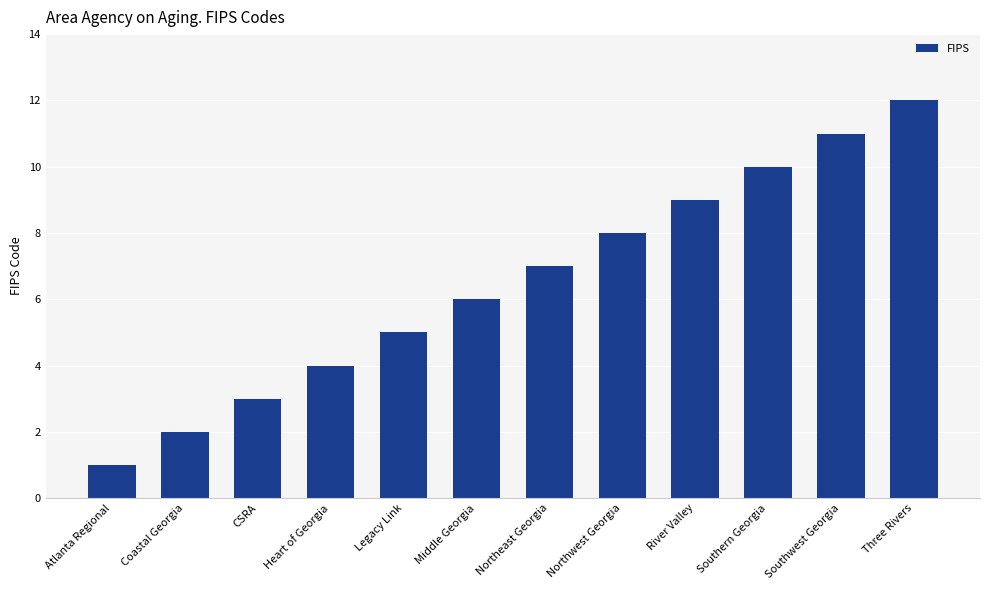

Reading left to right, transcribe all the data shown in this chart.

1	2	3	4	5	6	7	8	9	10	11	12